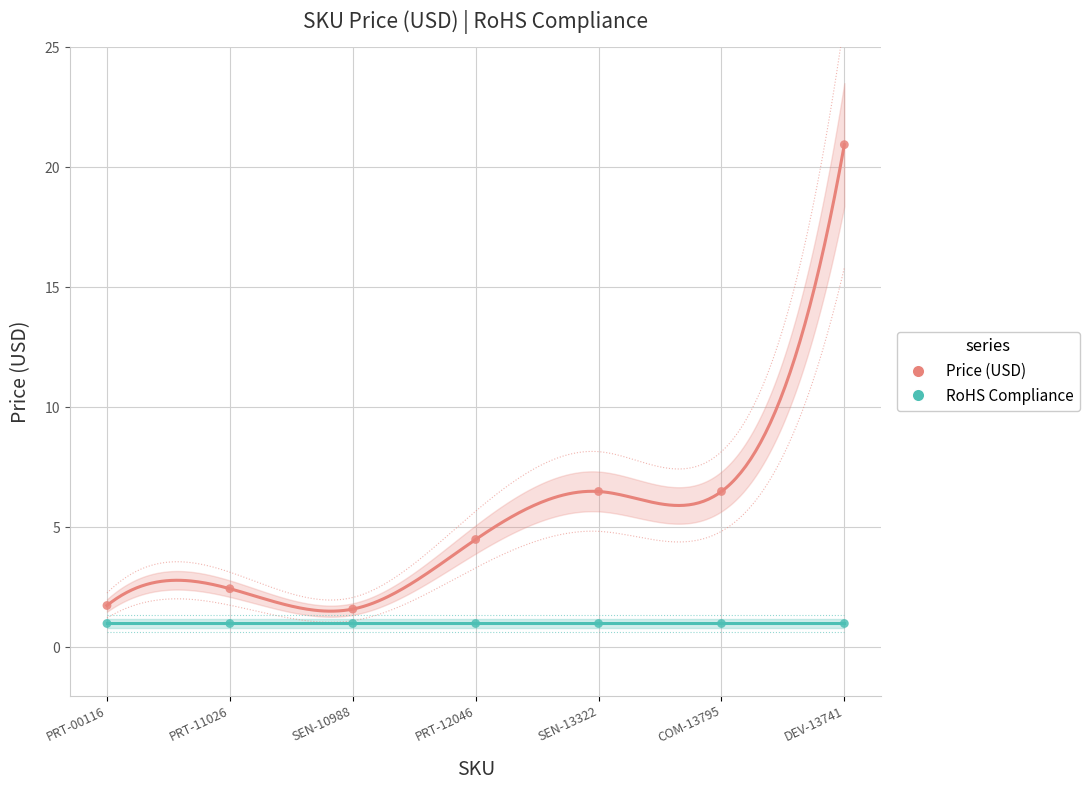

Which has a higher value, COM-13795 or PRT-12046?

COM-13795